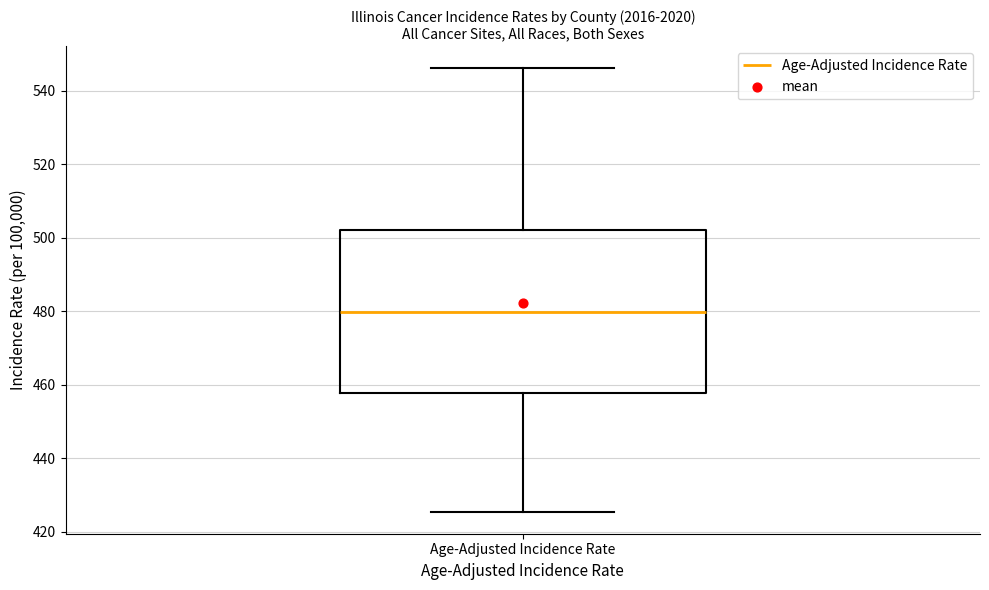

Read this box plot against the y-axis: the position of the median line, the range covered by the box, and the ends of both whiskers. The values are not printed on the chart, so give them approximately, as read against the axis.

median 480, box 458 to 502, whiskers 426 to 546